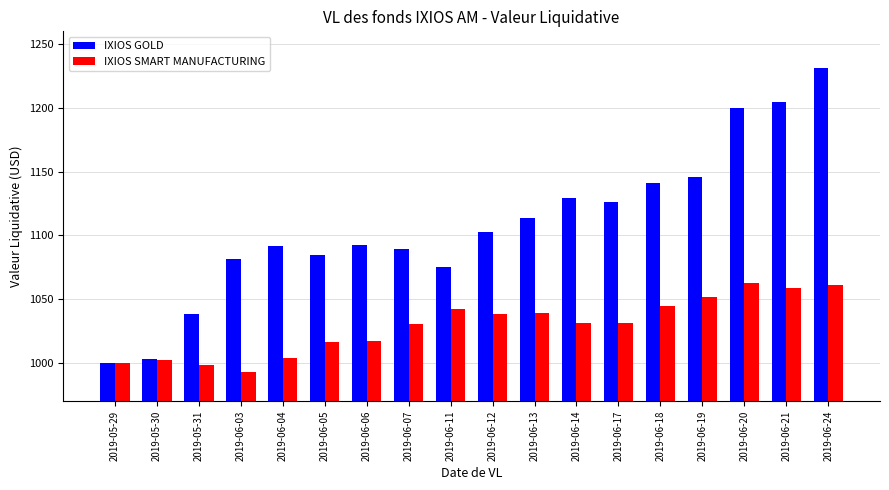

What is the minimum value shown in the chart?

992.8